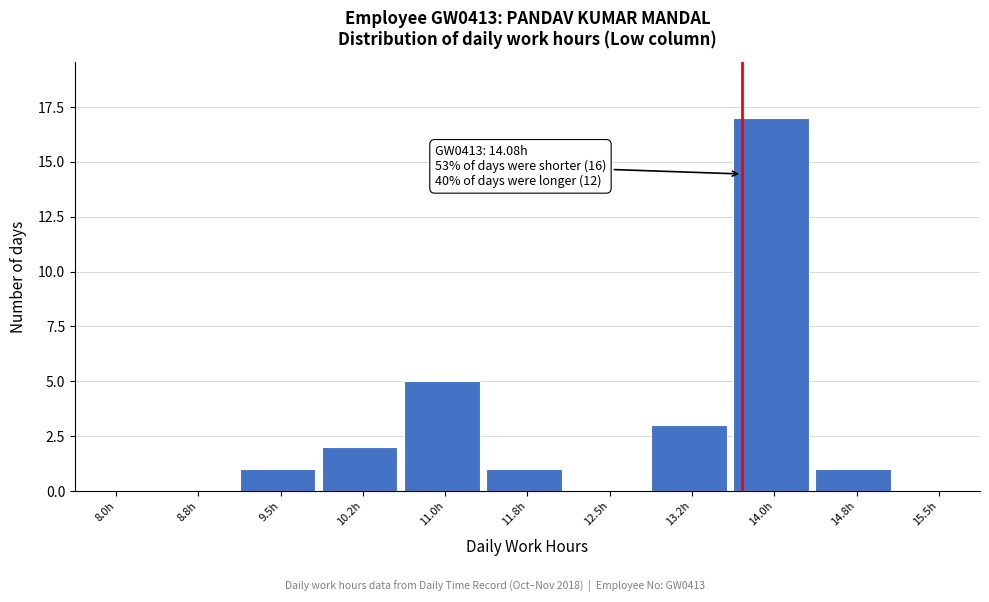

Reading left to right, extract all data points from this chart.

8.0h=0	8.8h=0	9.5h=1	10.2h=2	11.0h=5	11.8h=1	12.5h=0	13.2h=3	14.0h=17	14.8h=1	15.5h=0